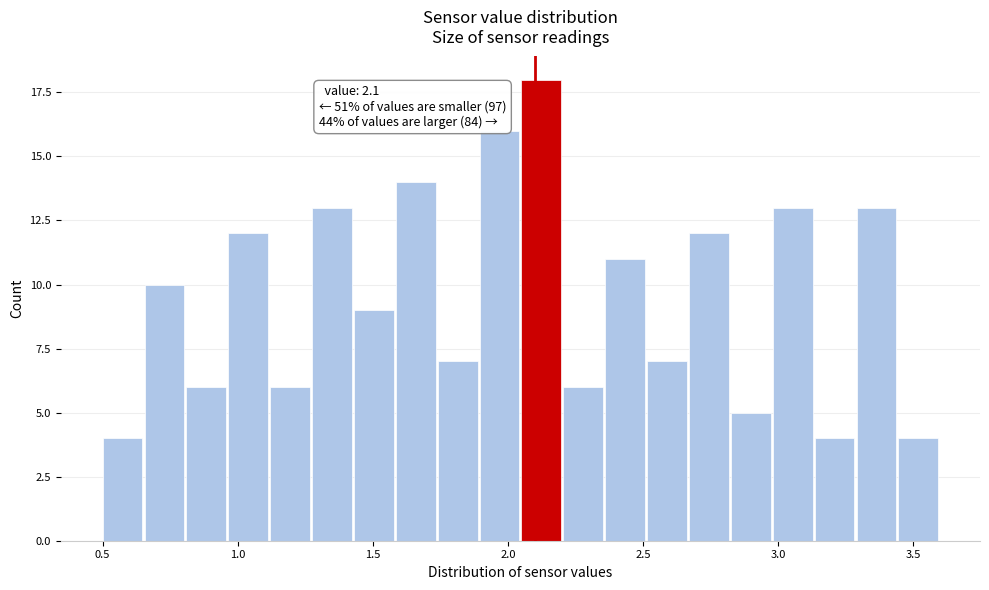

Read against the x-axis, roughly where is the centre of the tallest bar?

2.10